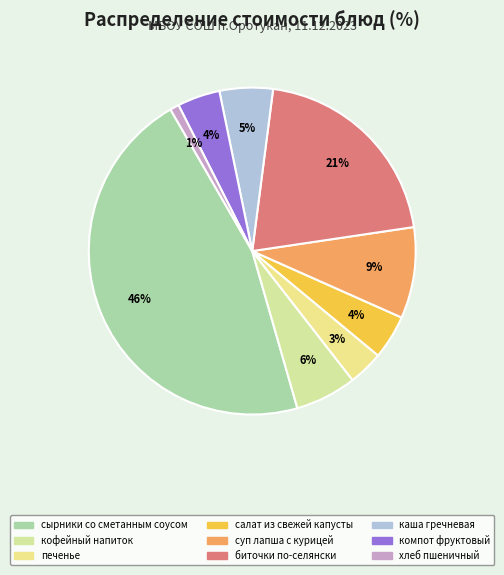

To the nearest percent, what percentage of the pie is биточки по-селянски?

21%